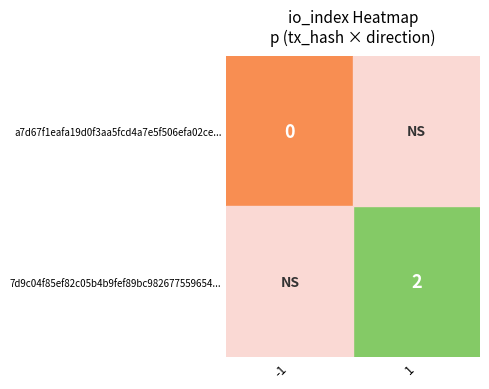

Is the value of a7d67f1eafa19d0f3aa5fcd4a7e5f506efa02ce... at -1 greater than the value of 7d9c04f85ef82c05b4b9fef89bc982677559654... at 1?

No